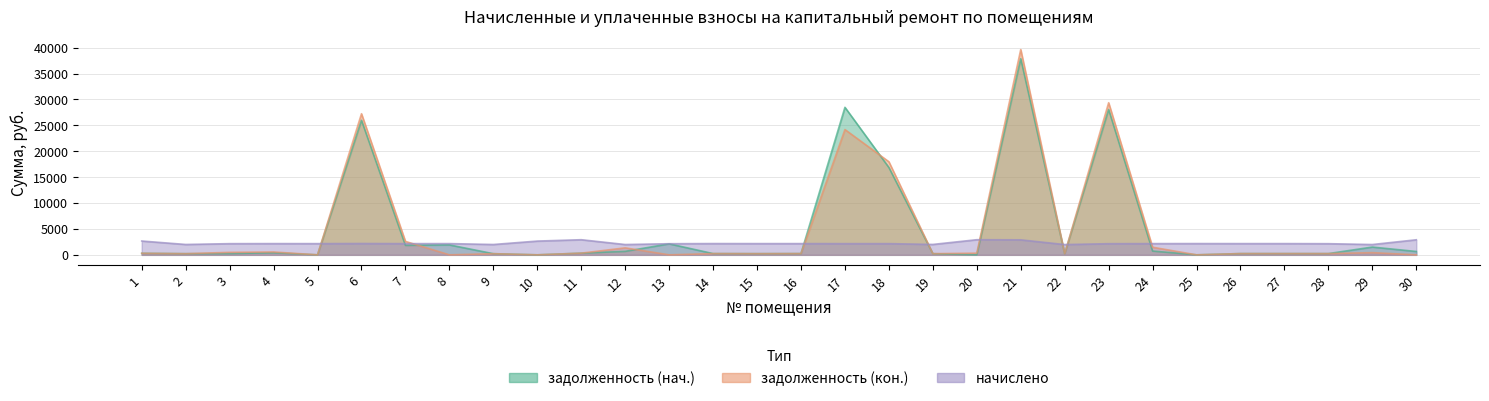

What is the average value of the начислено series?

2264.1